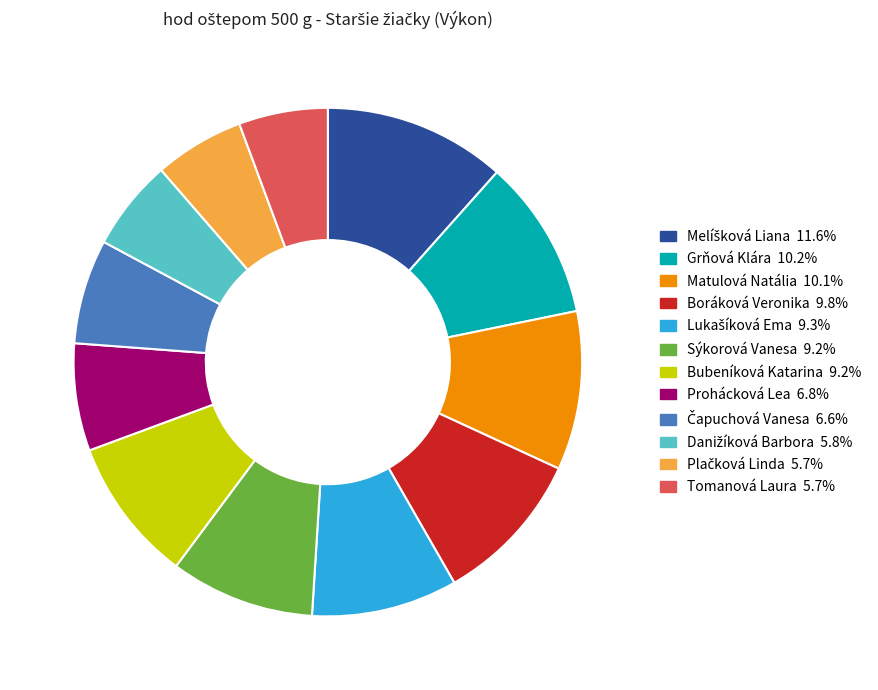

What is the ratio of the value at Bubeníková Katarina 9.2% to the value at Matulová Natália 10.1%?

0.9